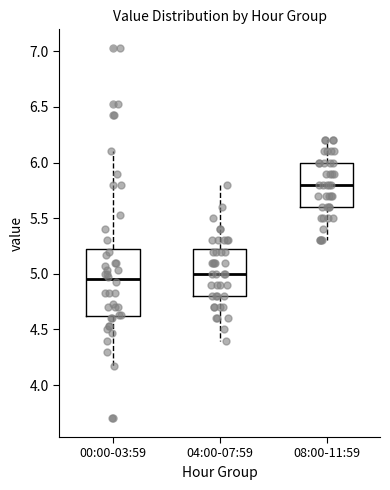

Comparing the boxes themselves (not the whiskers), which one is the tallest?

00:00-03:59